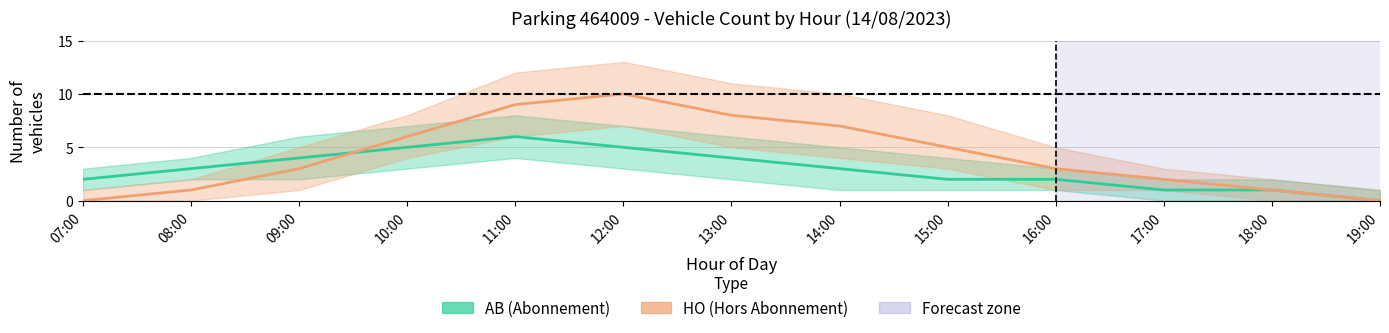

What is the label of the 1st point from the right?

19:00